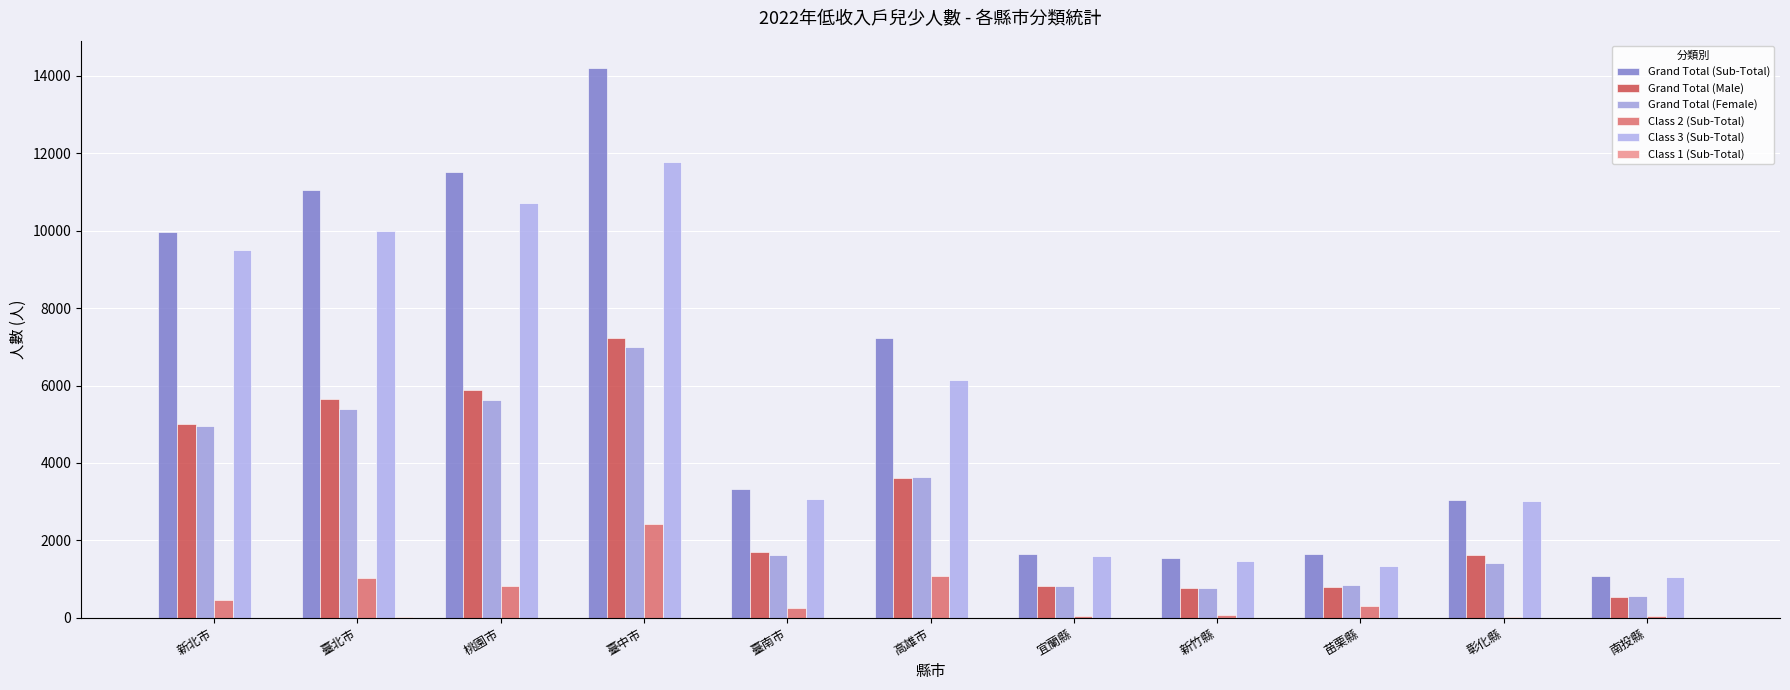

What is the difference between the maximum and minimum values in the Grand Total (Male) series?

6691